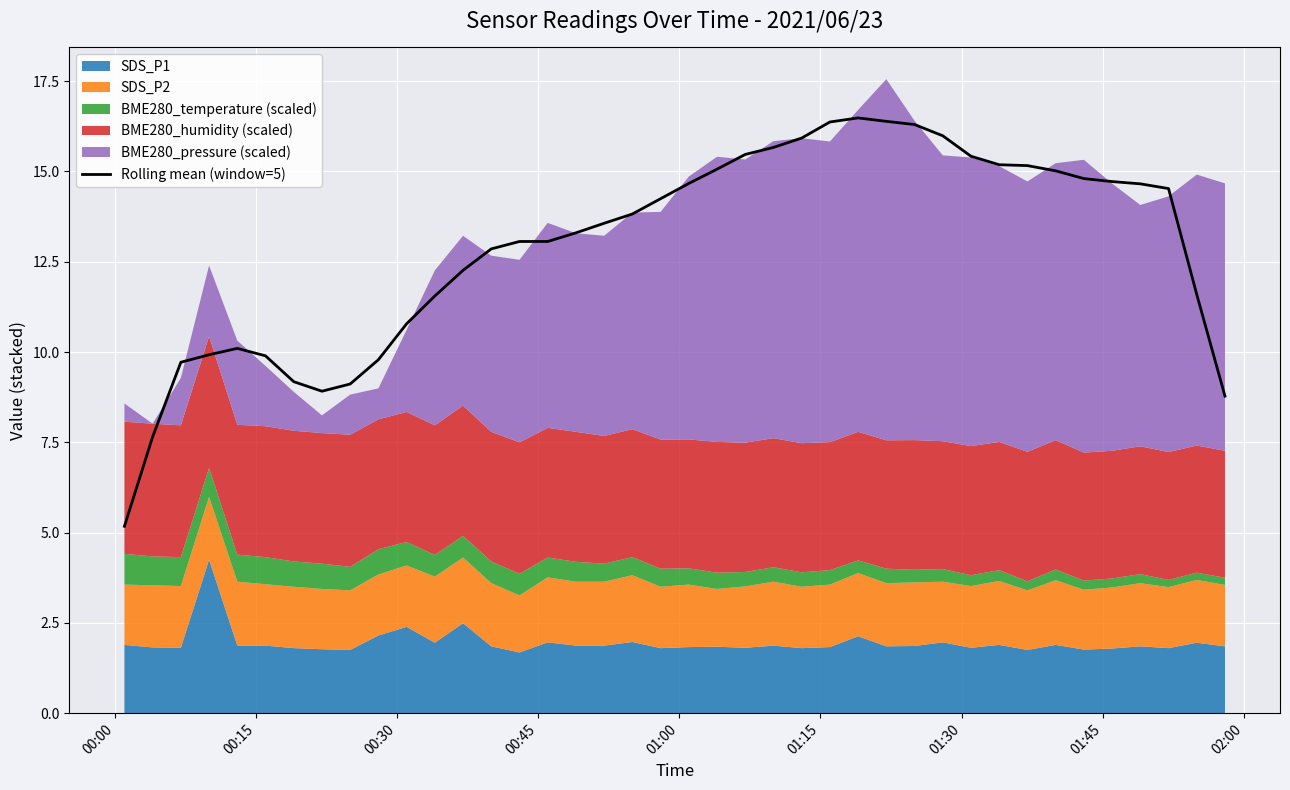

What is the difference between the second highest and second lowest values?

8.7